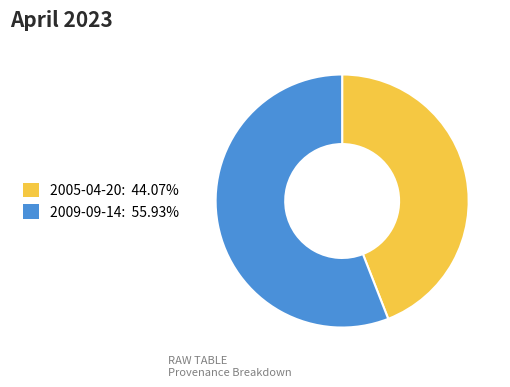

Is the sum of 2009-09-14 and 2005-04-20 greater than half?

Yes